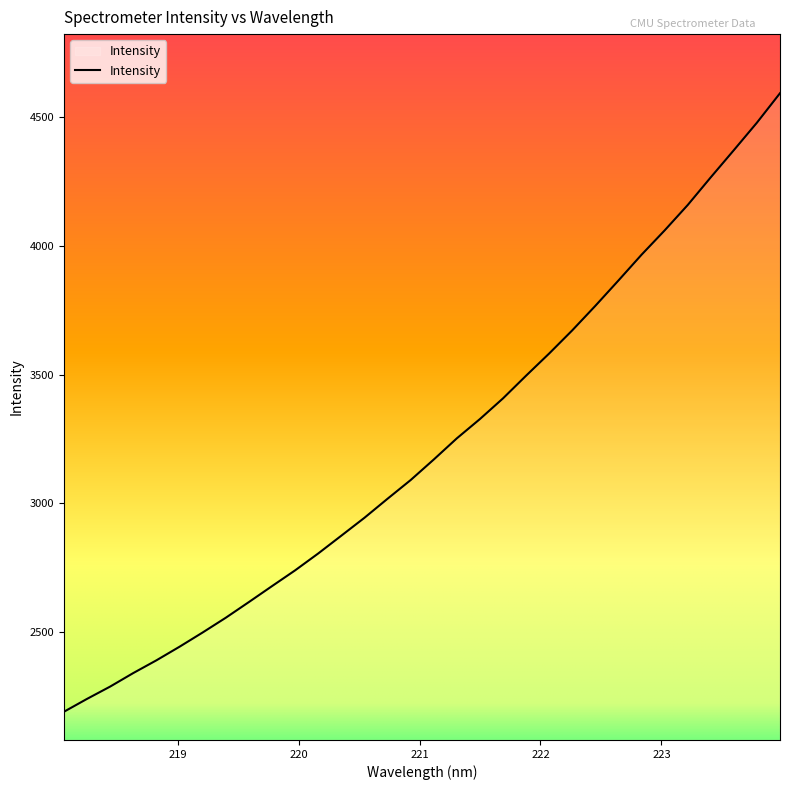

What is the average value?

3223.4